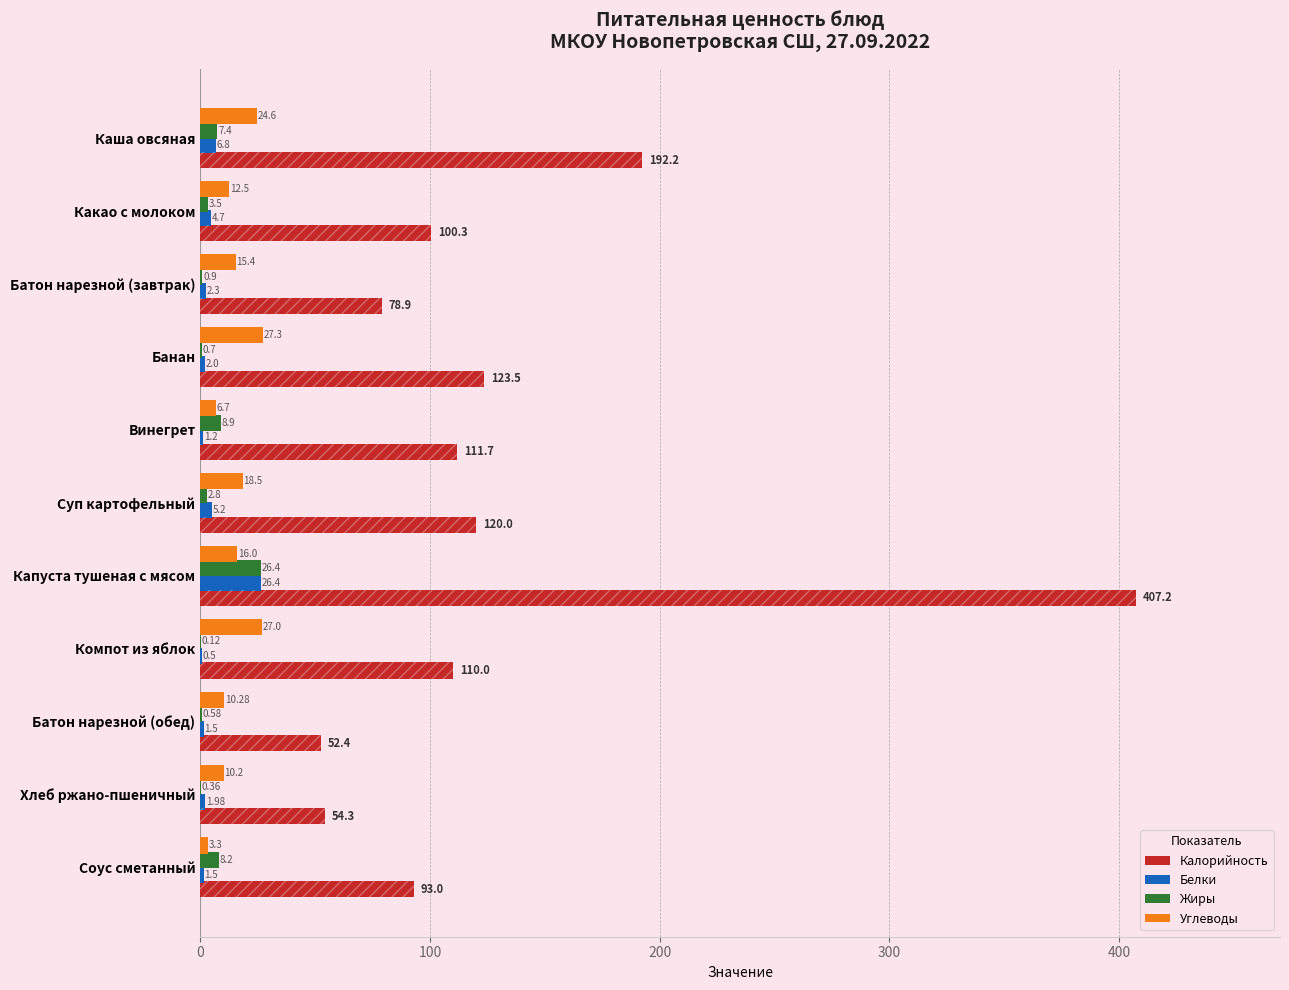

At how many categories does at least one series exceed 251?

1